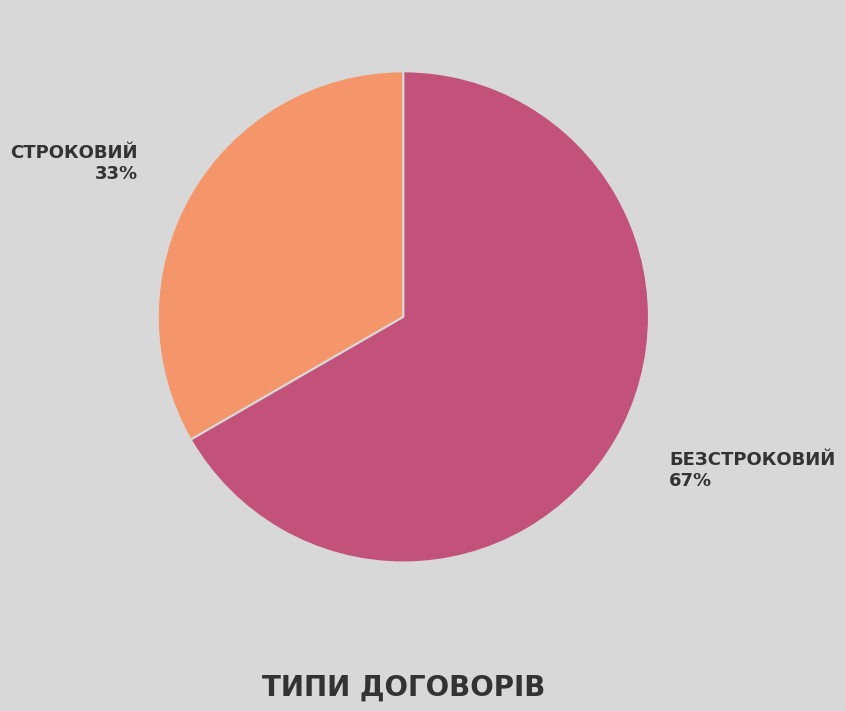

To the nearest percent, what is the average slice percentage?

50%